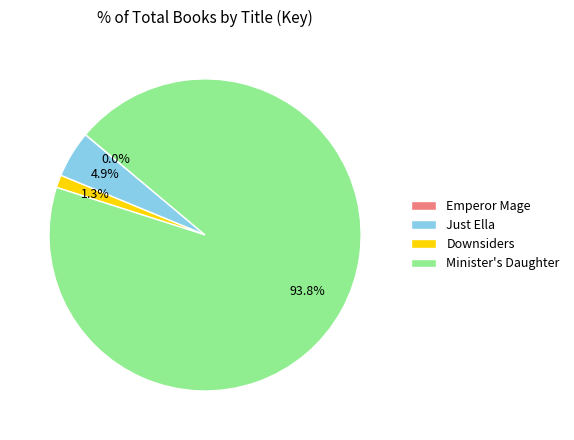

To the nearest percent, what is the difference between the largest and smallest slice percentages?

94%